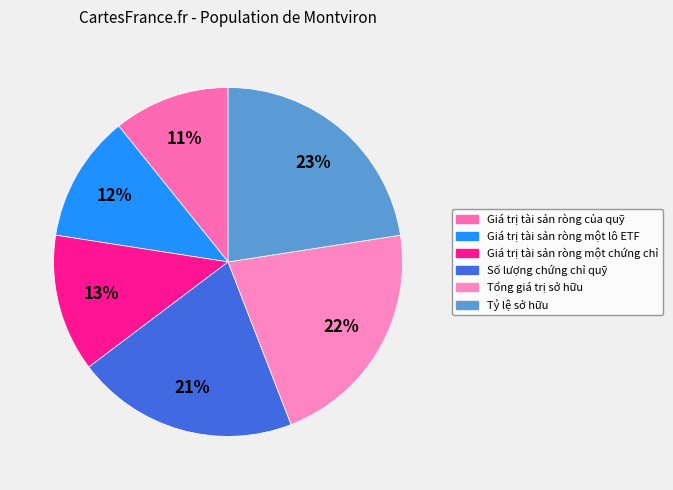

To the nearest percent, what is the difference between the Tổng giá trị sở hữu and Giá trị tài sản ròng một lô ETF slice percentages?

10%